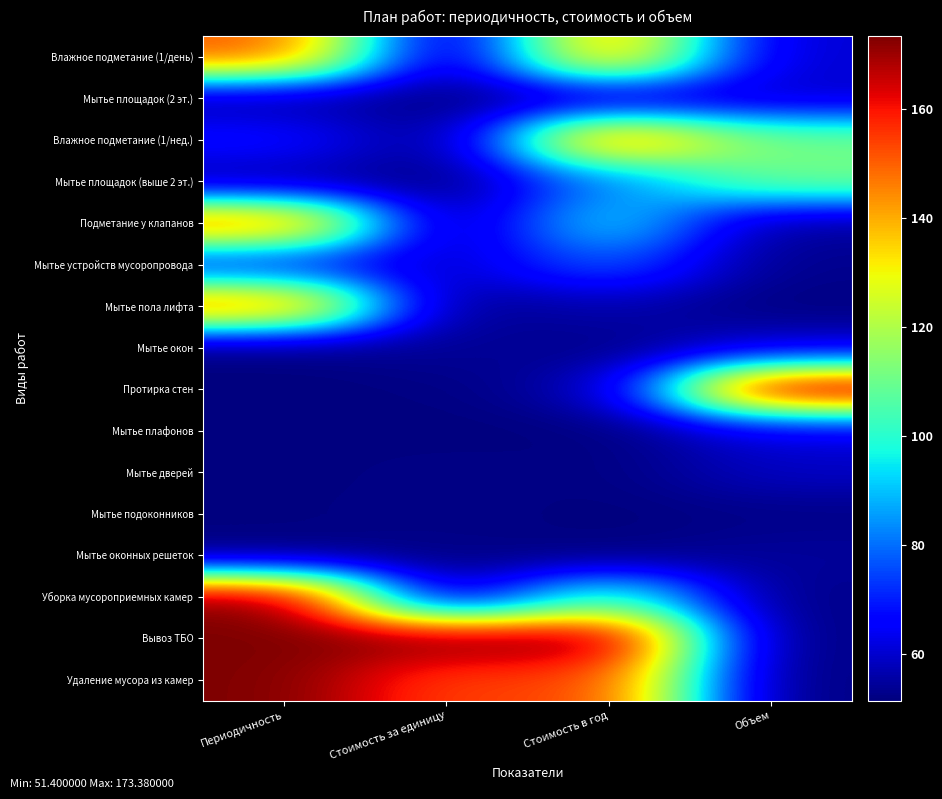

Which series has the largest total across all categories?

Вывоз ТБО